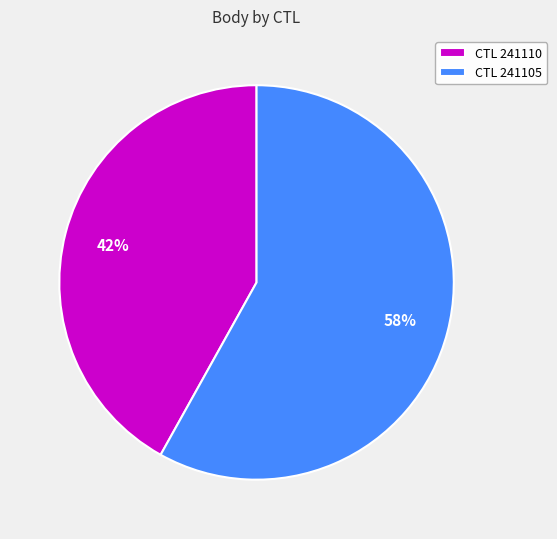

Between CTL 241110 and CTL 241105, which is larger?

CTL 241105